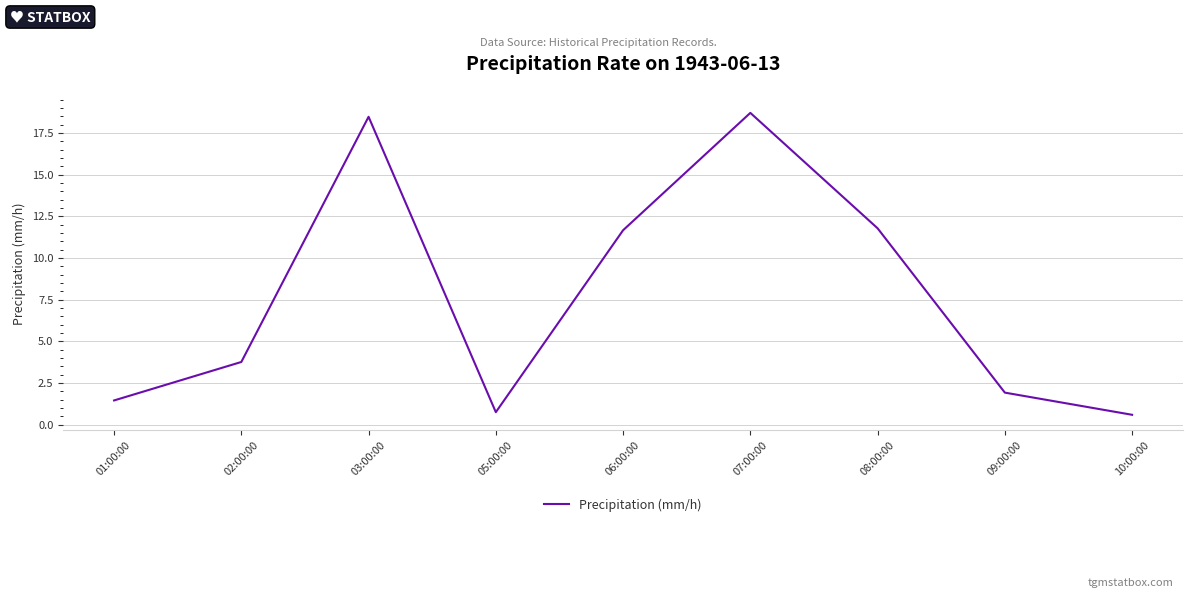

Where does the data first go above 3?

02:00:00